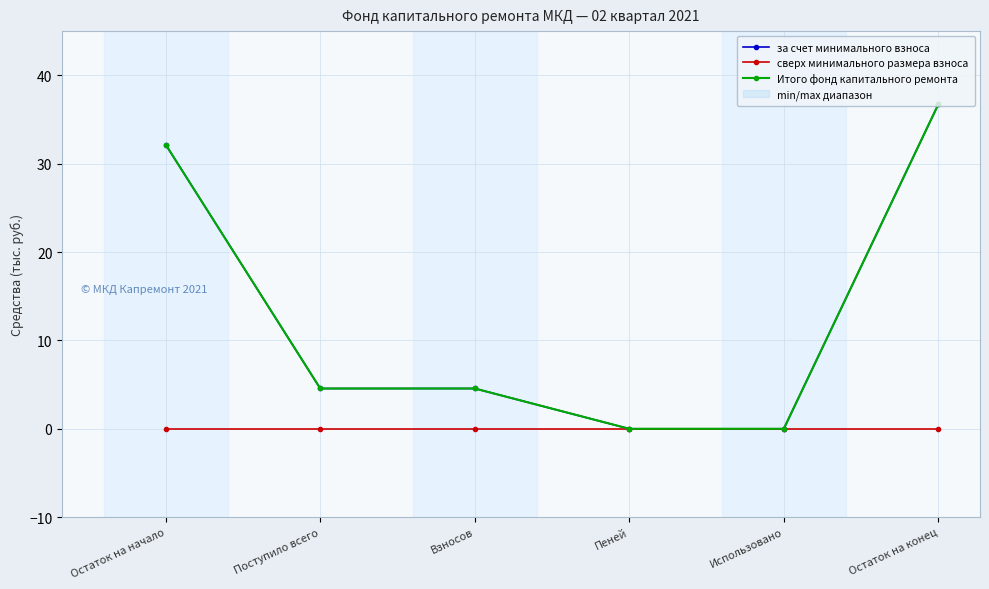

True or false: сверх минимального размера взноса and за счет минимального взноса cross at least once.

False